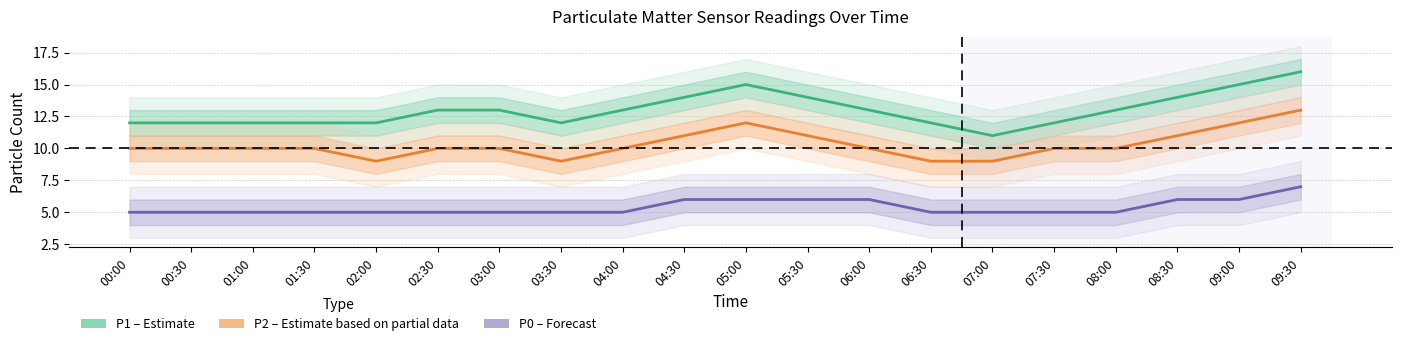

True or false: P0 (Forecast) and P2 (Partial) intersect in this chart.

False